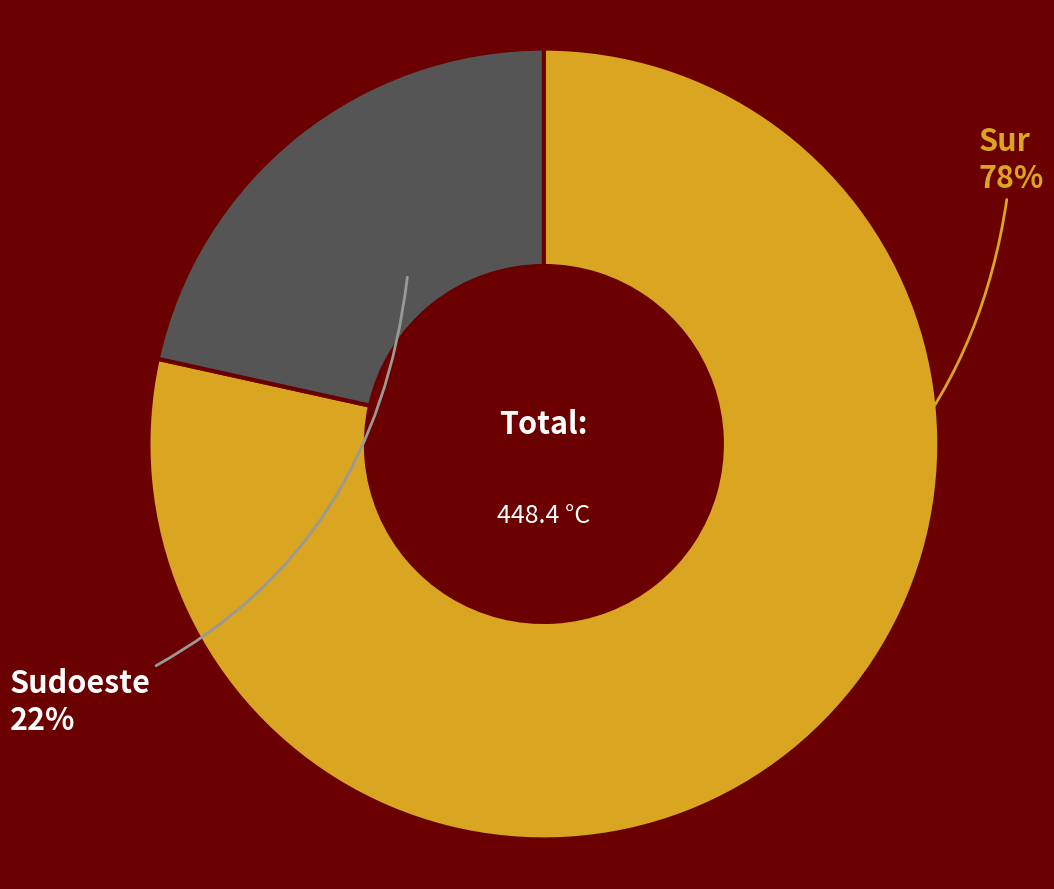

True or false: Sur accounts for 90% of the total.

False